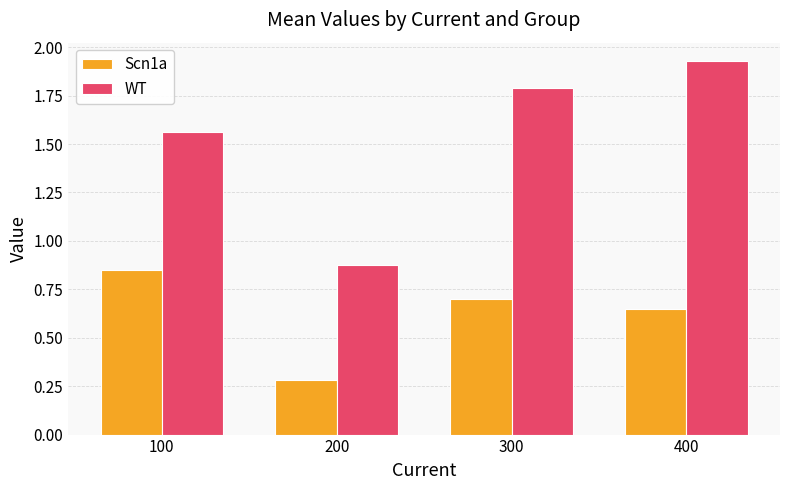

The value of Scn1a at 200 is 0.5. True or false?

False